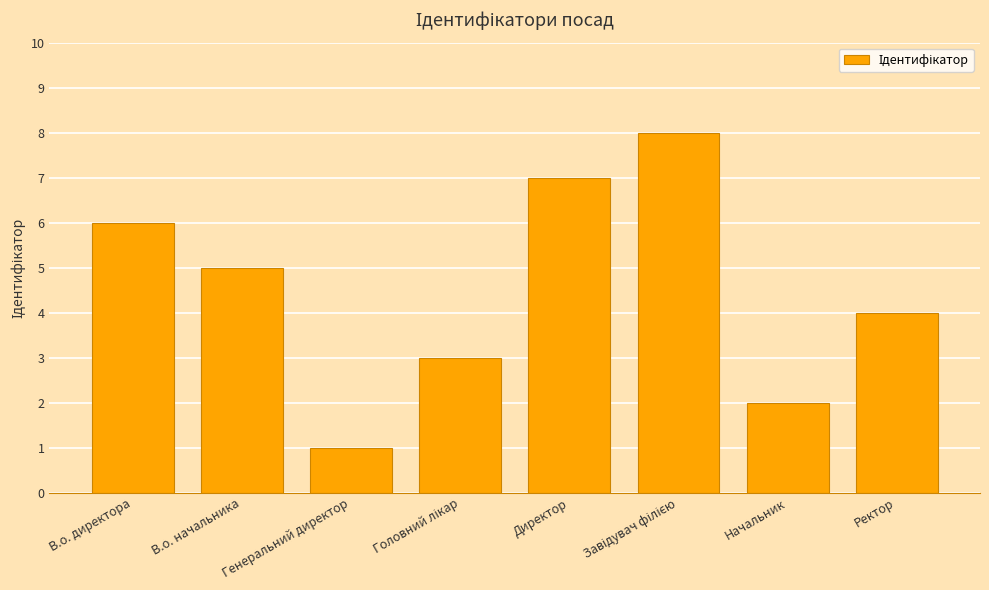

Between Начальник and В.о. начальника, which is larger?

В.о. начальника